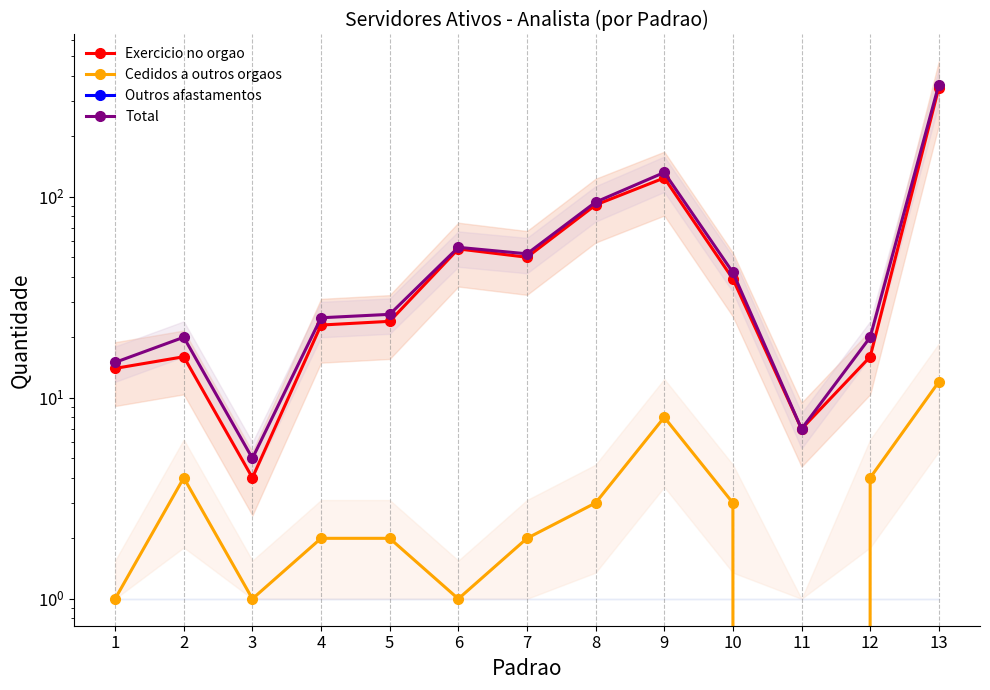

What is the value of the Cedidos a outros orgaos point at the 1st from the left?

1